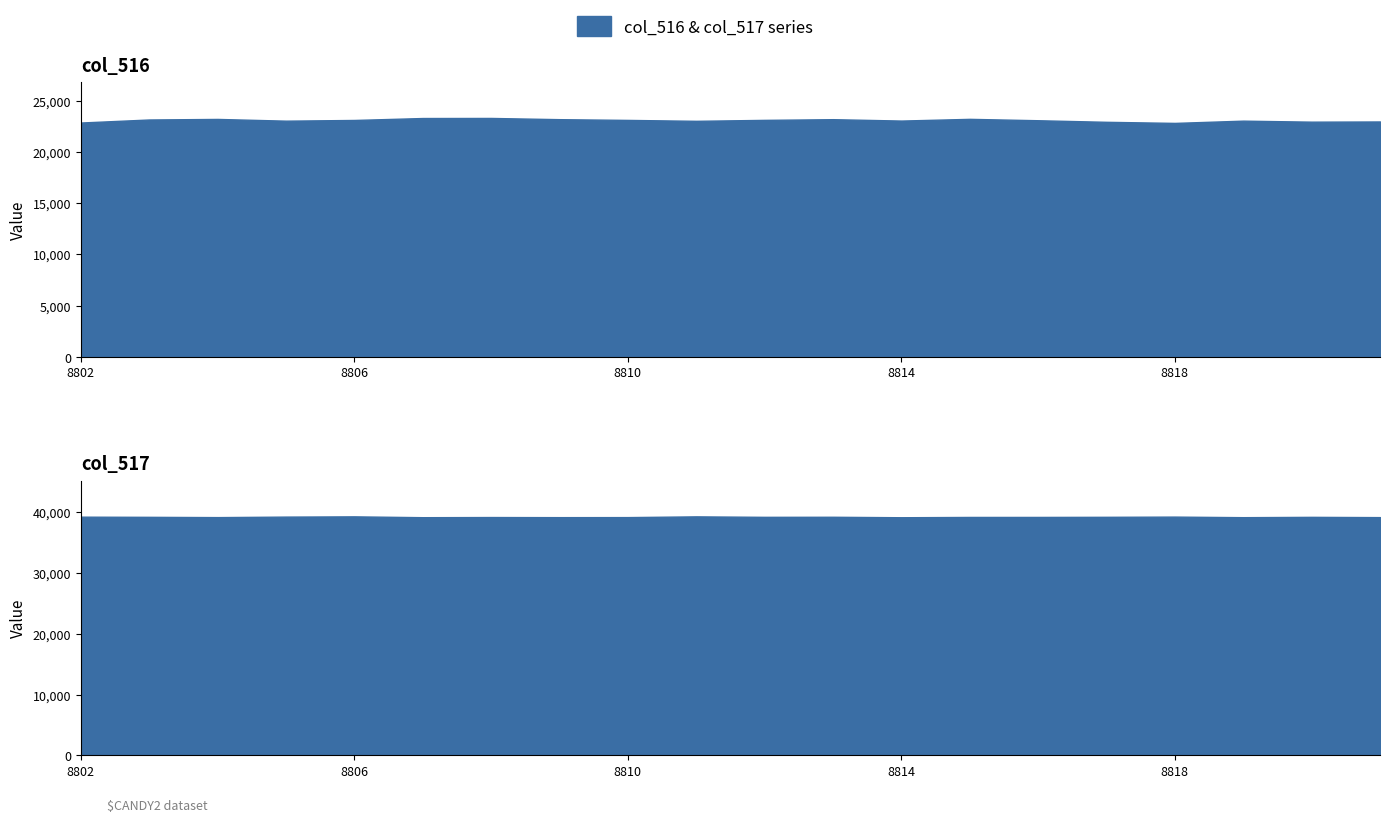

What is the total value across all series at 8806?

62434